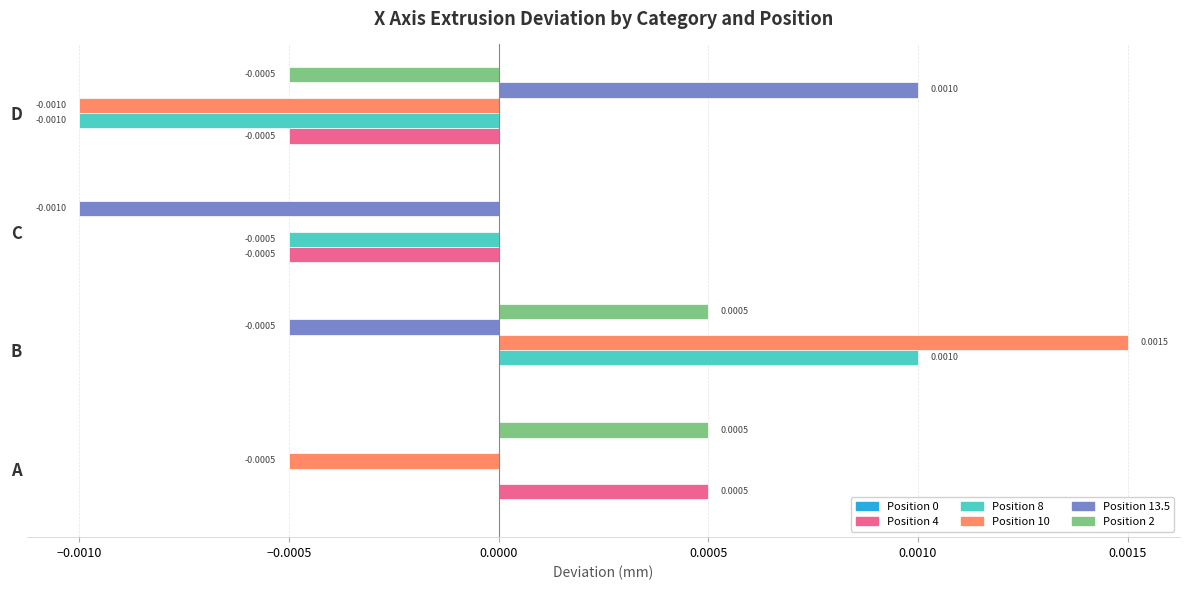

How many Position 13.5 values are between 0 and 1?

2